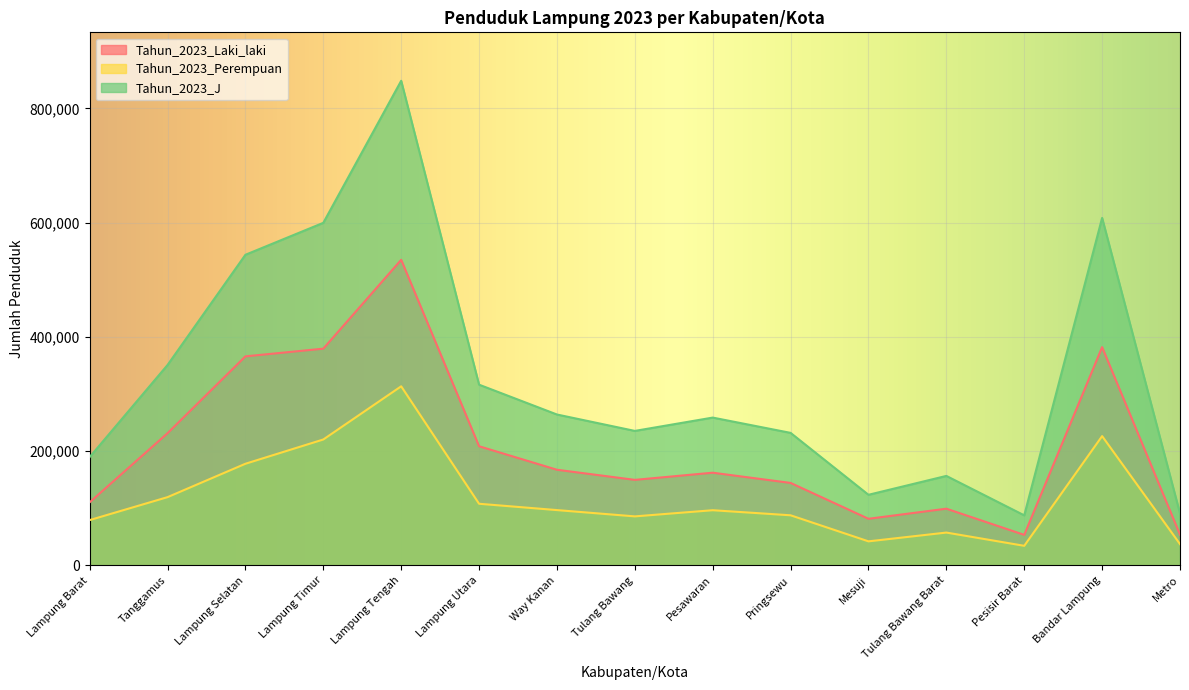

At which category does Tahun_2023_Perempuan reach its first local valley?

Tulang Bawang